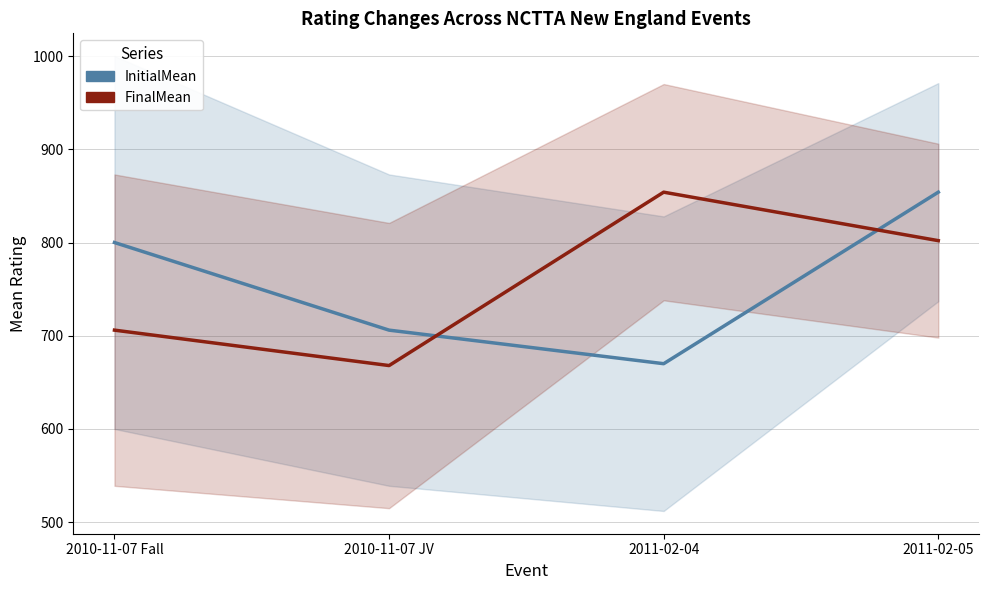

What is the greatest value displayed?

854